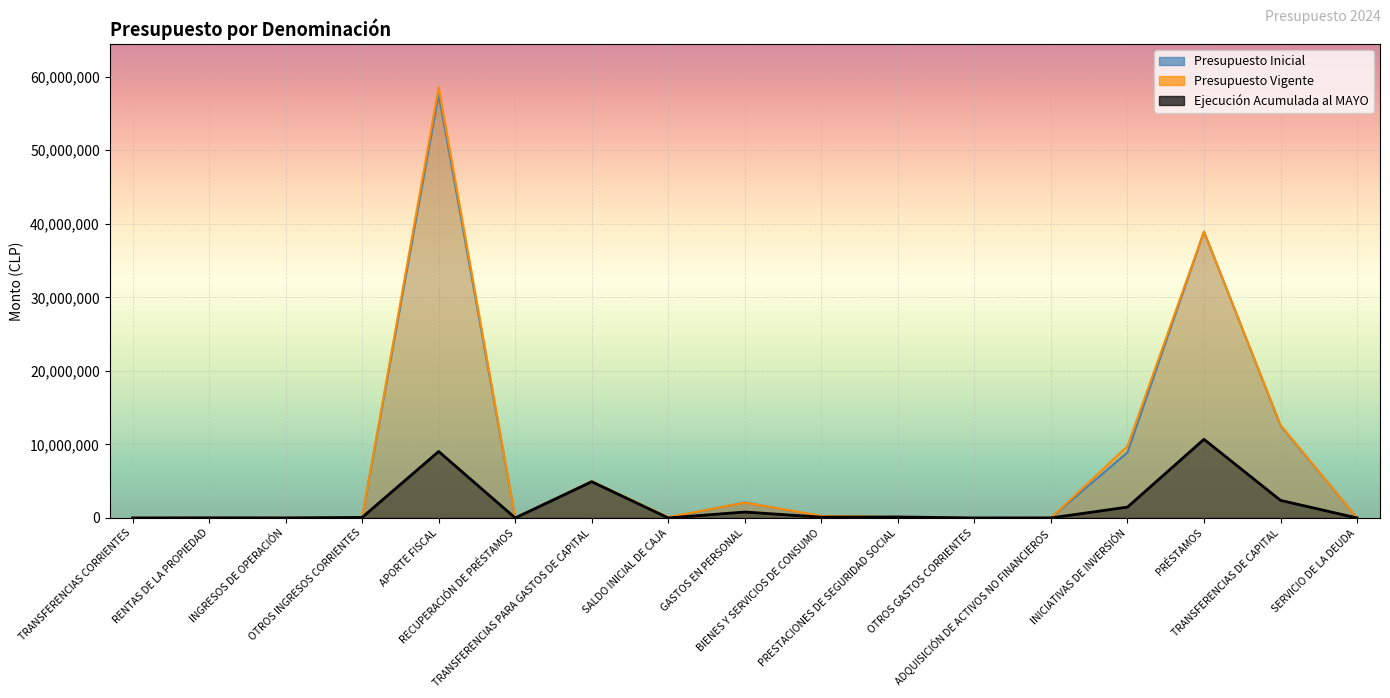

What is the spread (max minus min) of values at OTROS GASTOS CORRIENTES?

10